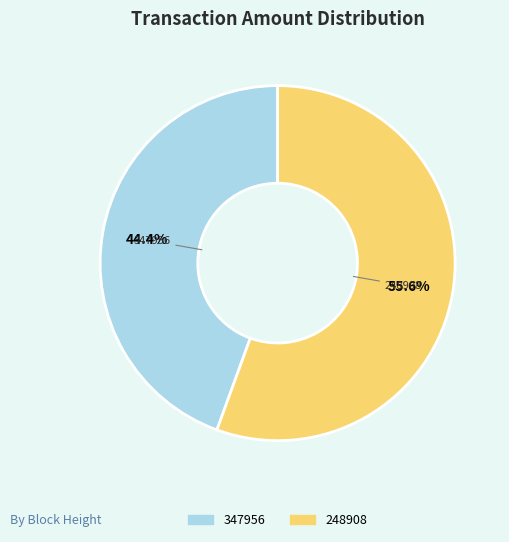

The 248908 slice represents 56% of the pie. True or false?

True